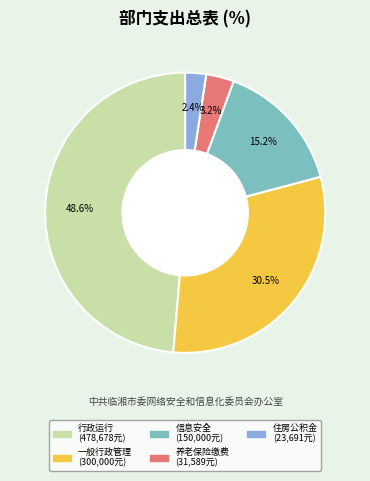

Is there a majority slice in this chart?

No